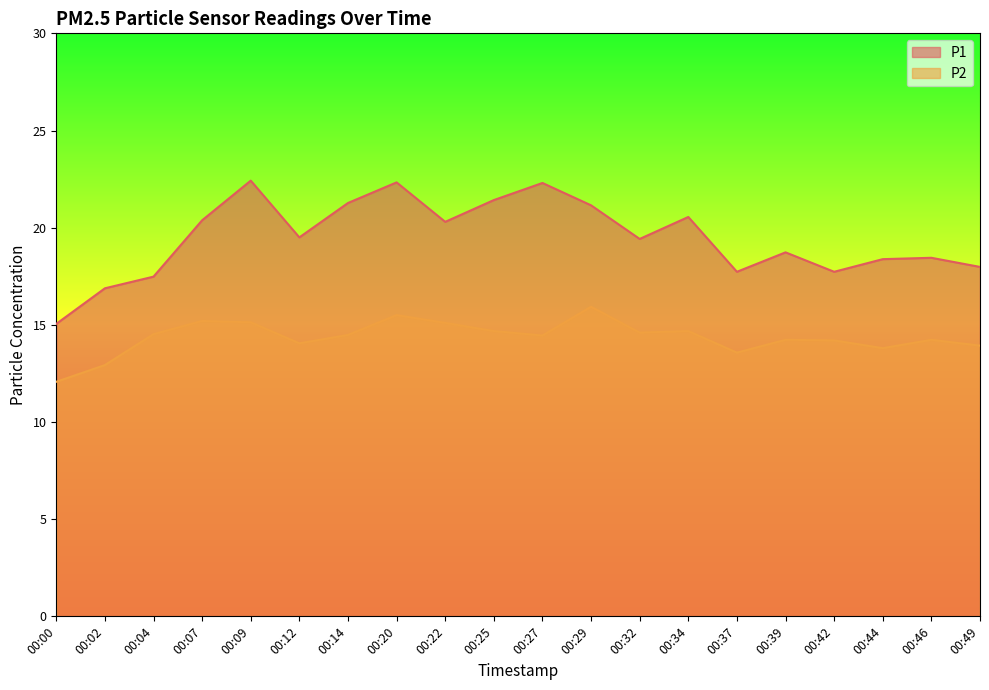

Where is P2 nearest to the value 14?

00:12